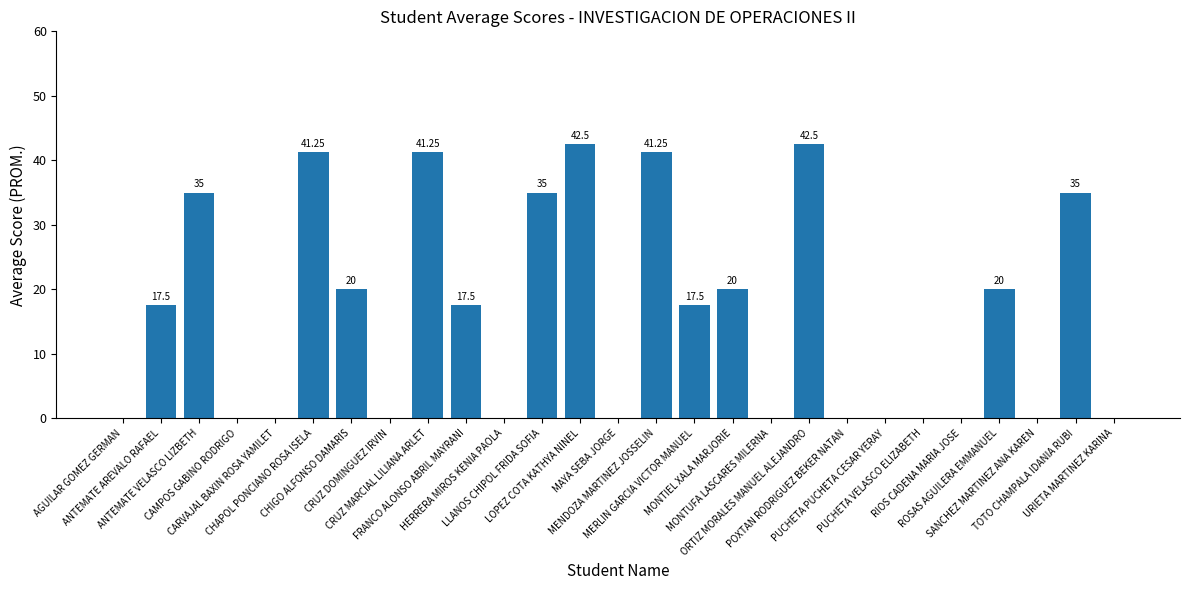

How many distinct data groups are displayed?

1